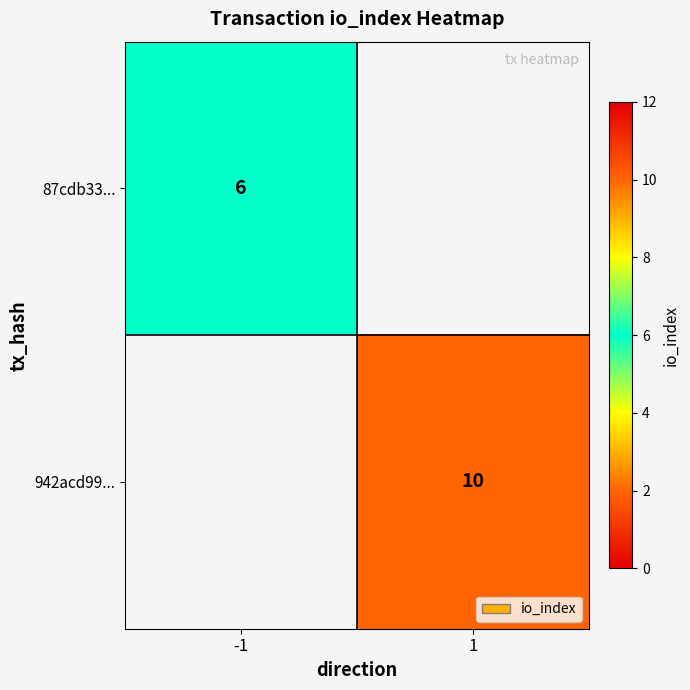

Is the value of 87cdb33... at -1 greater than the value of 942acd99... at 1?

No